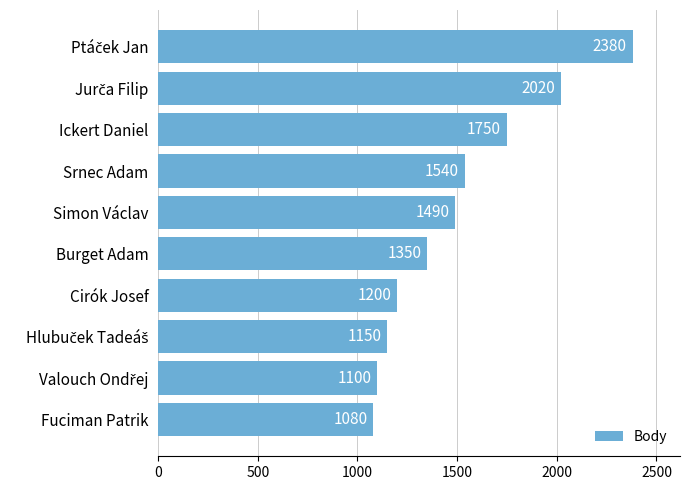

How many series are shown in this chart?

1